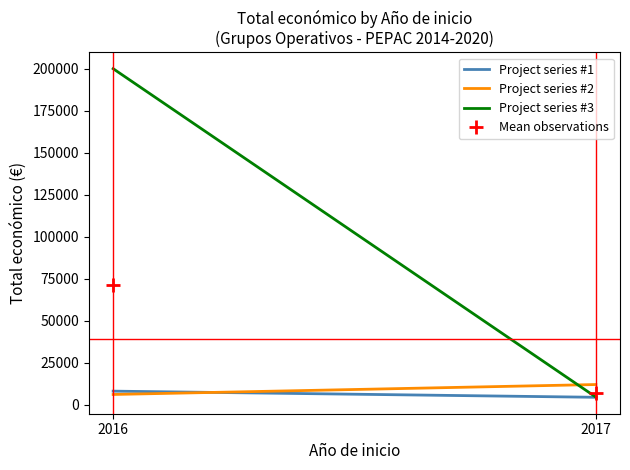

Rank the series by their maximum value, from lowest to highest.

Project series #1, Project series #2, Mean observations, Project series #3